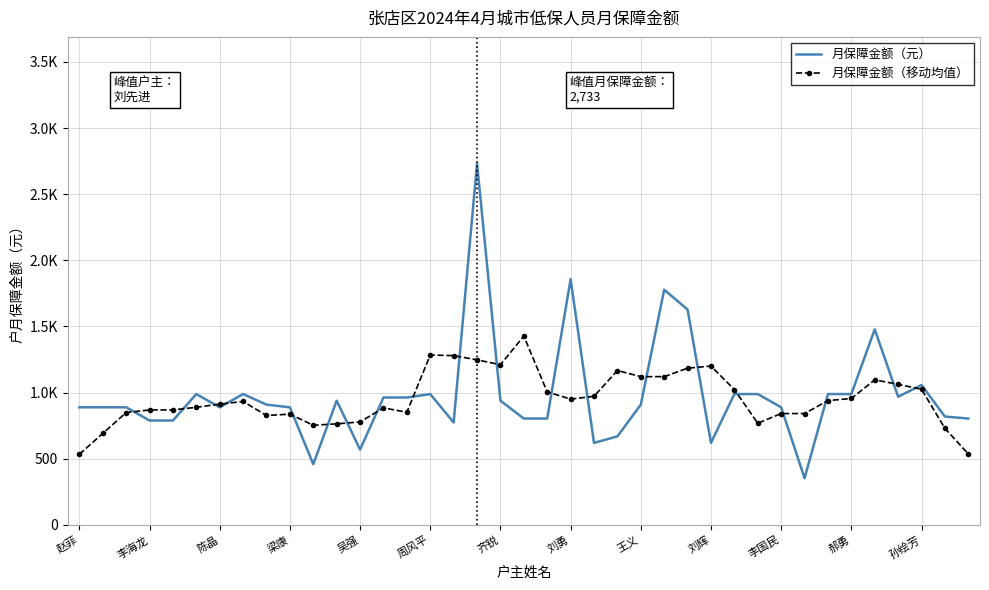

What is the minimum value shown in the chart?

353.0